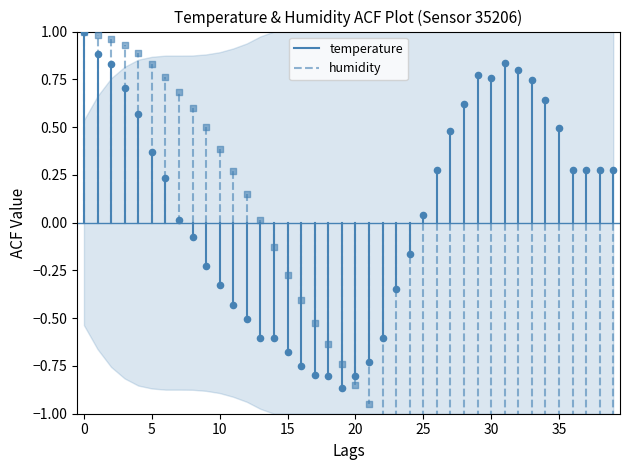

Which series has the largest total across all categories?

temperature